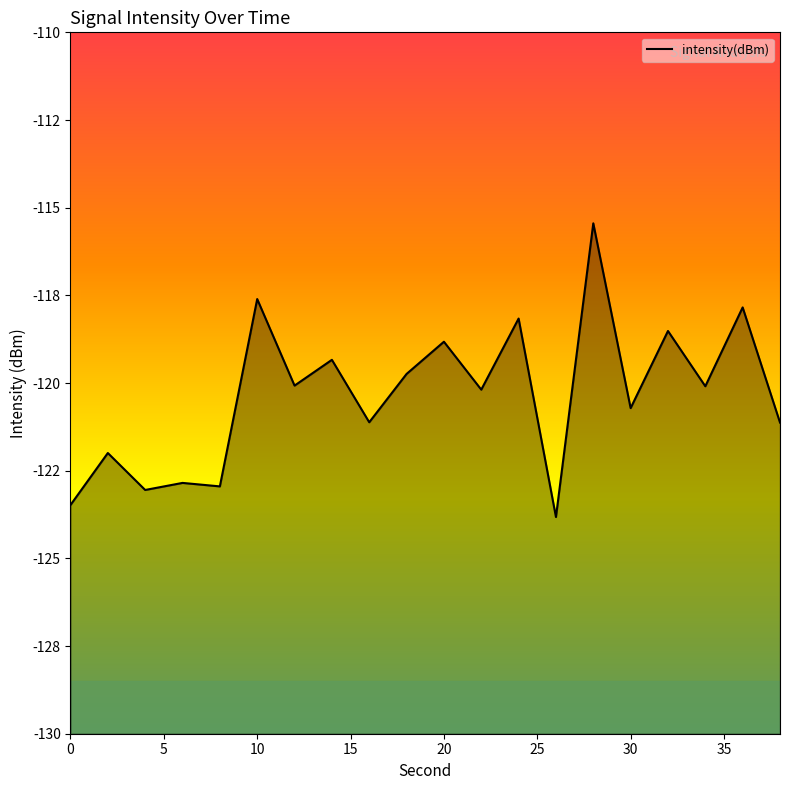

How many data points are above -120?

8